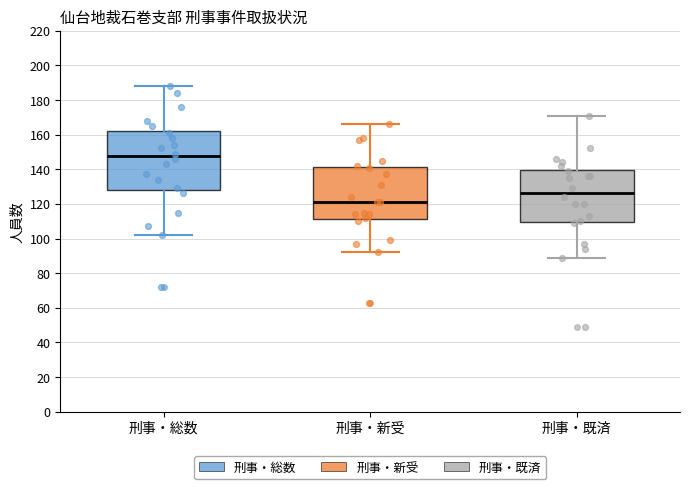

Which box's median line is the lowest?

刑事・新受